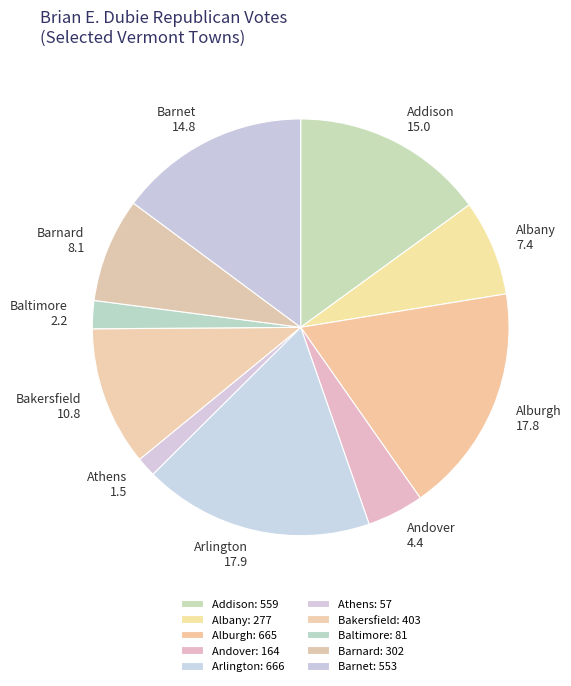

Does any single category account for the majority?

No